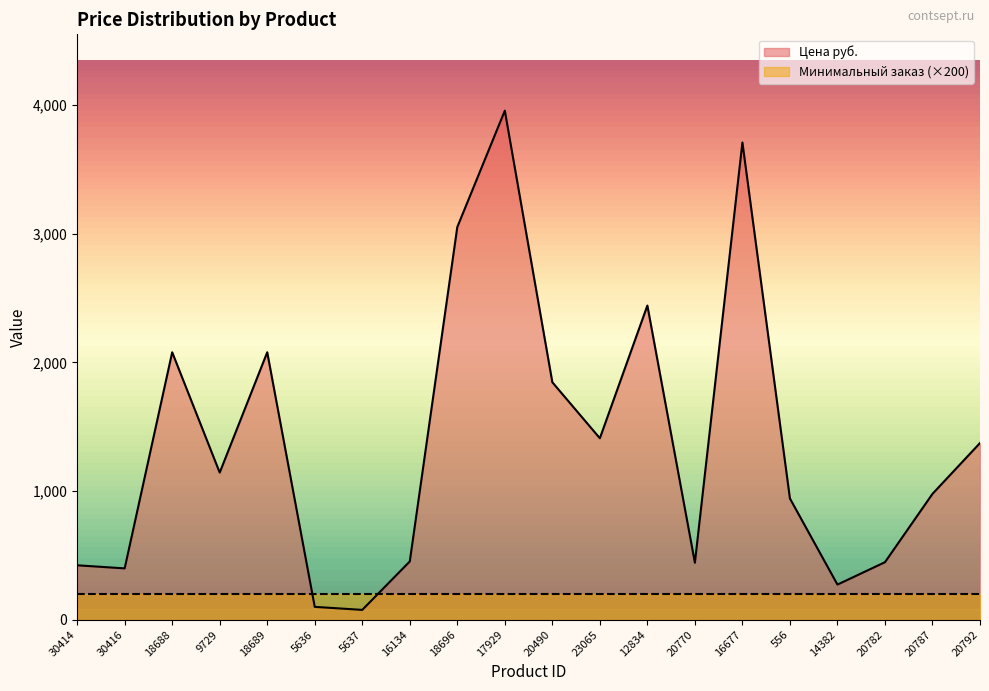

What is the difference between the second highest and second lowest values?

3608.0